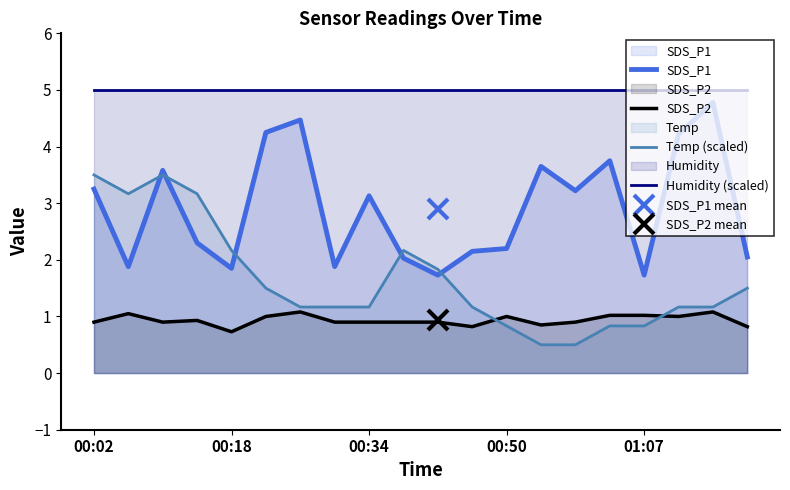

At how many categories does at least one series exceed 2?

20